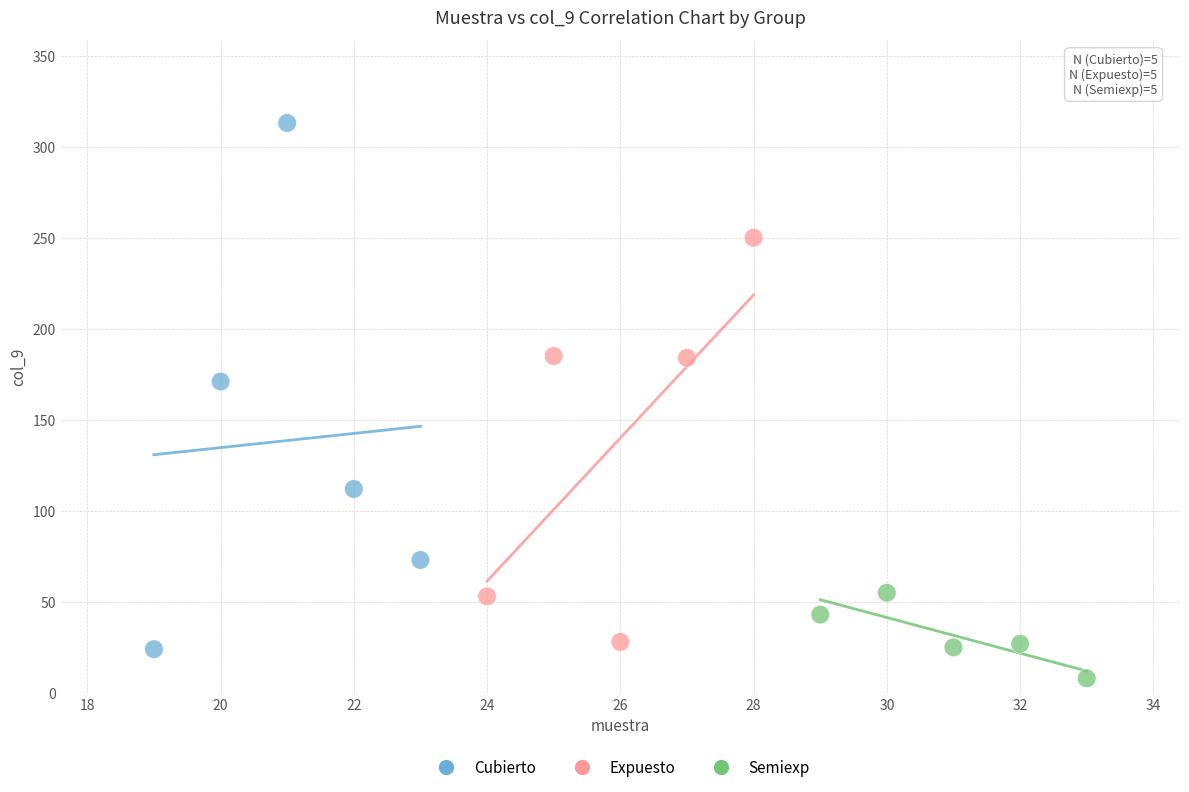

Which series reaches the minimum Y coordinate?

Semiexp